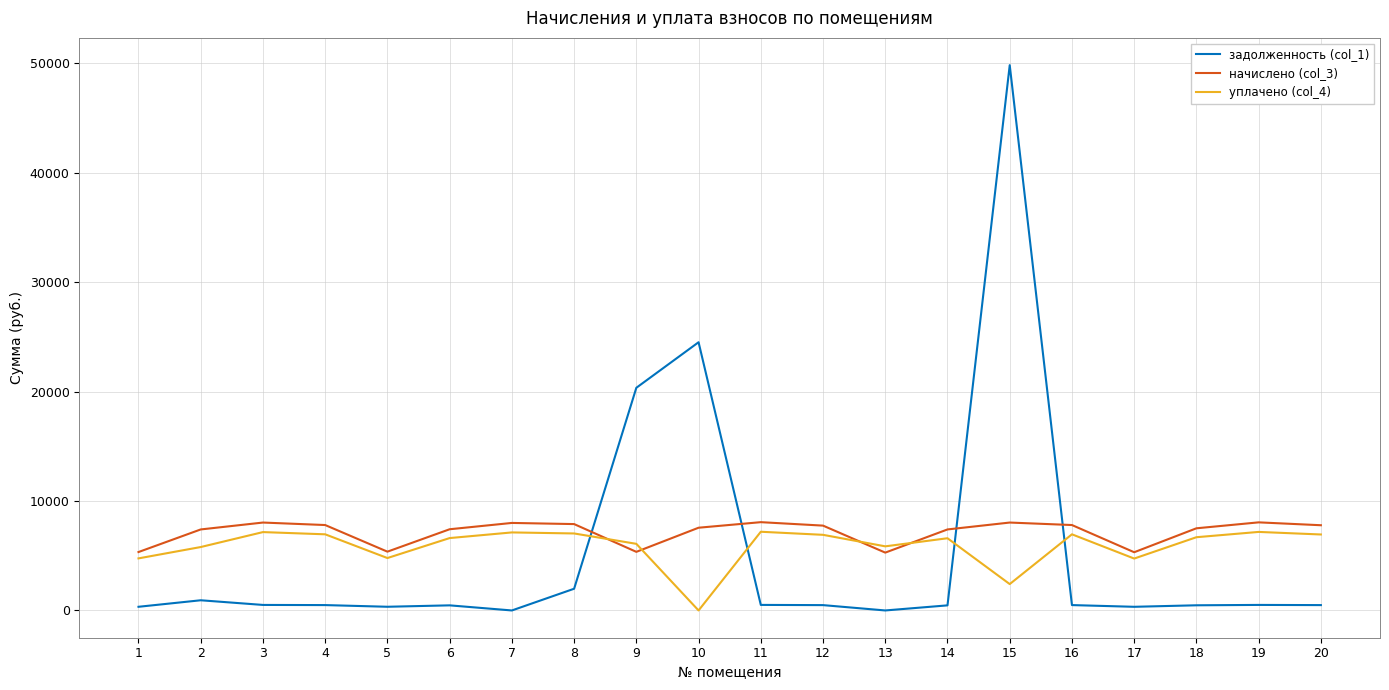

Where do уплачено (col_4) and начислено (col_3) first cross each other?

8 and 9